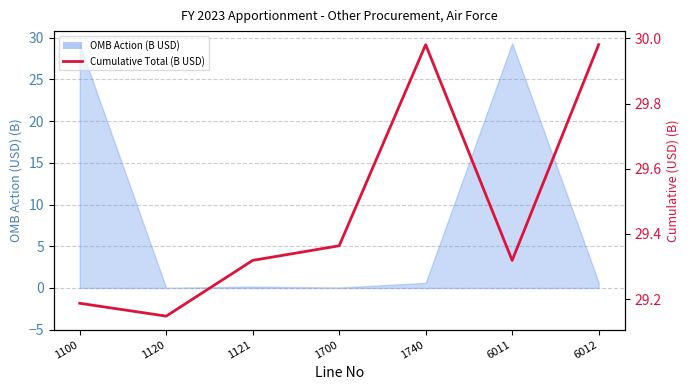

What is the difference between the second highest and minimum values?

0.8